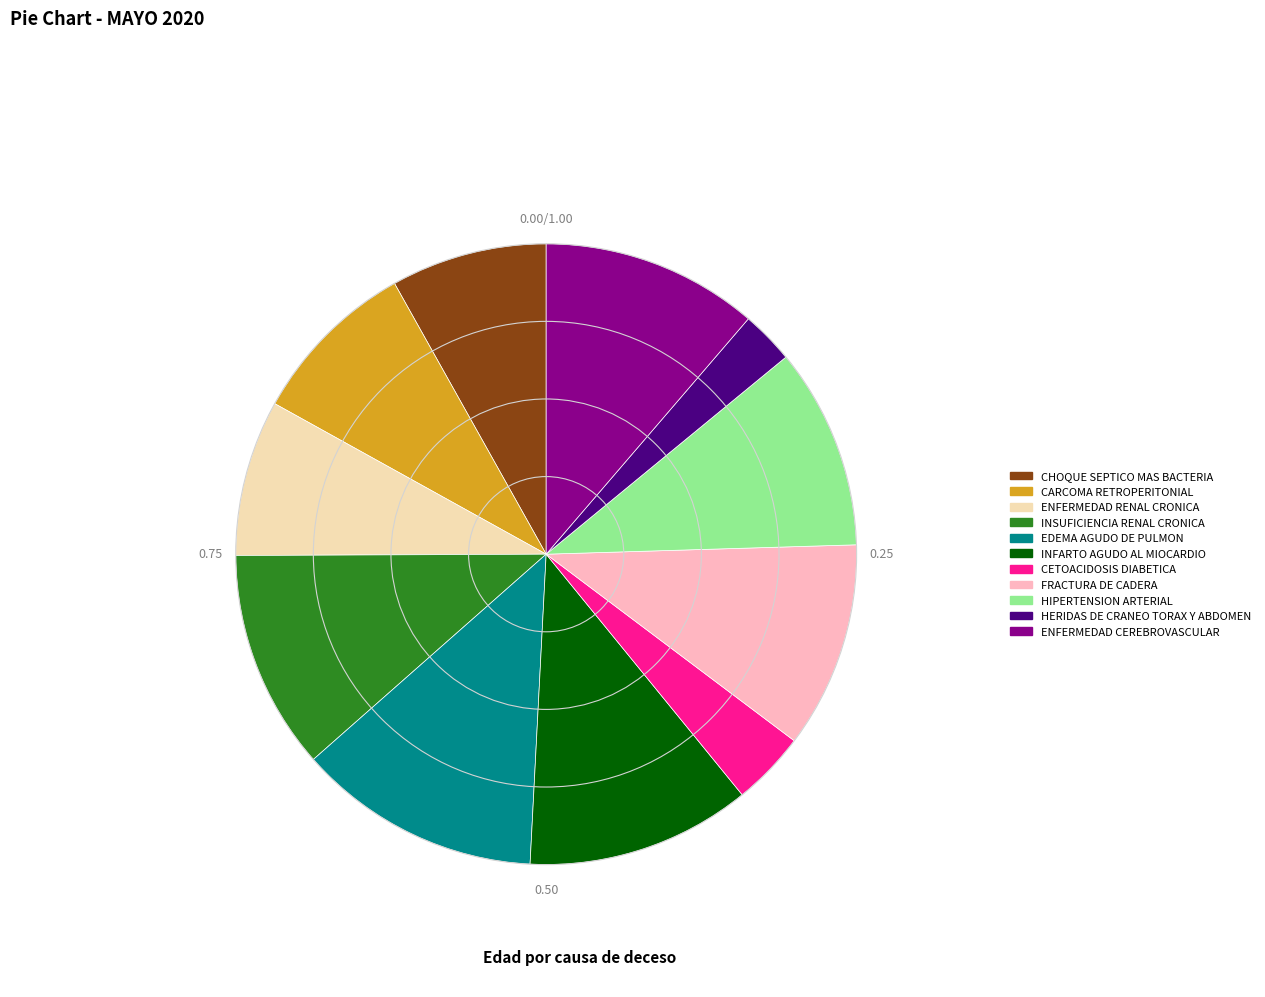

Which category has the smallest portion of the pie?

HERIDAS DE CRANEO TORAX Y ABDOMEN